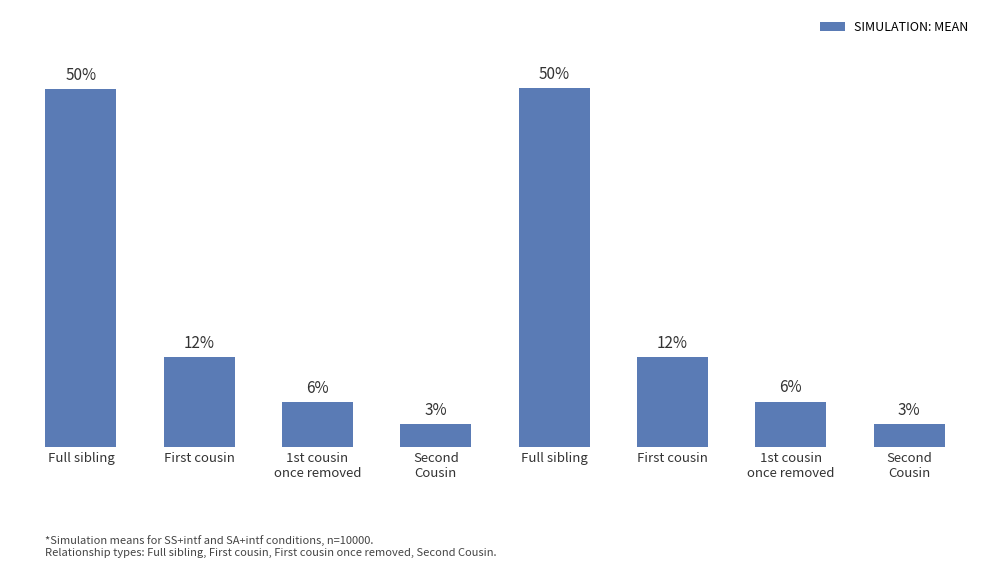

Are the bars horizontal?

No